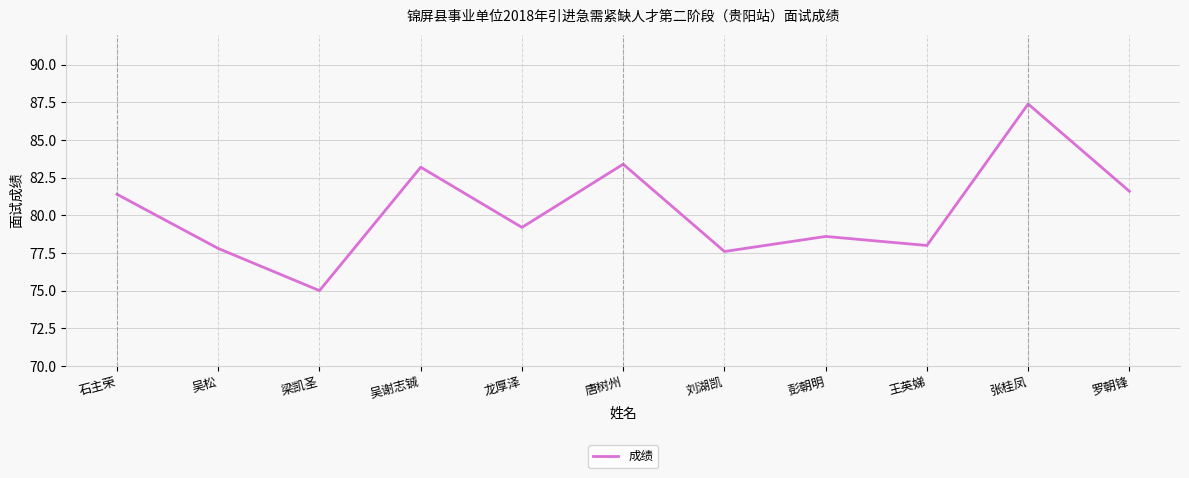

At which category does the chart reach its peak across all series?

张桂凤